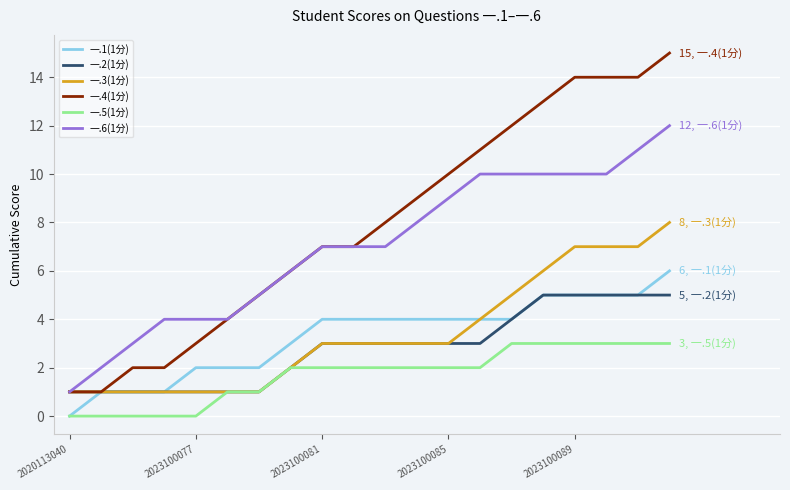

True or false: 一.1(1分) and 一.6(1分) intersect in this chart.

False